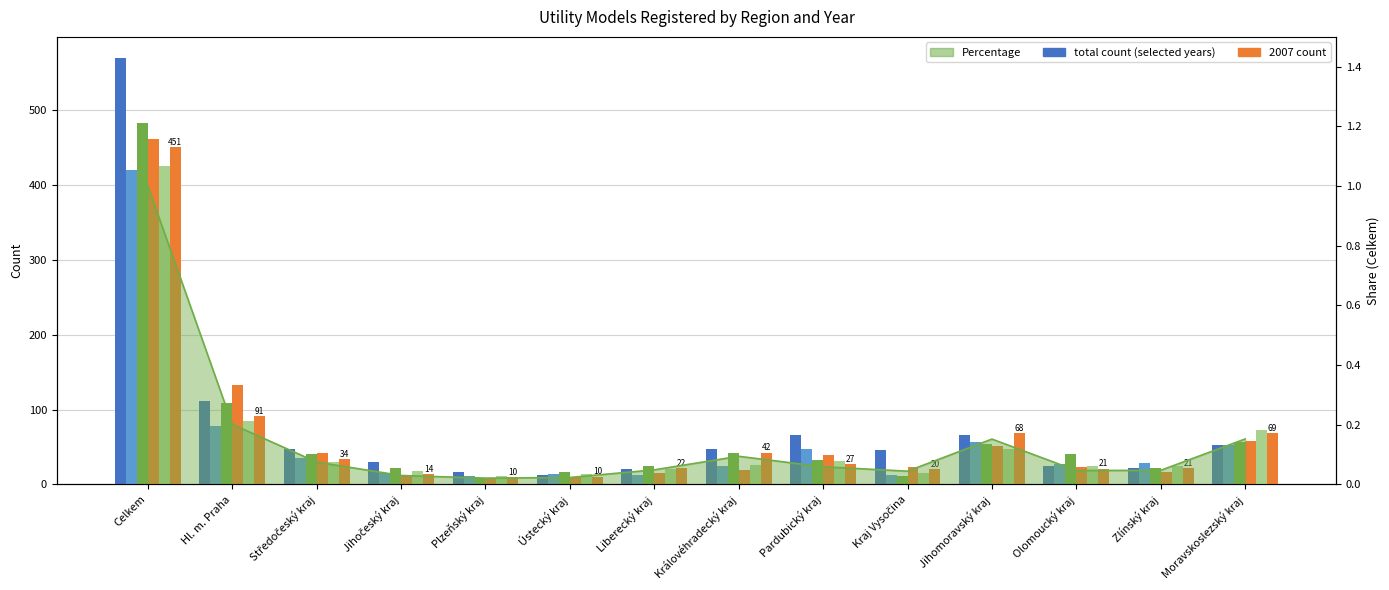

Which series has the largest range (max minus min)?

1999